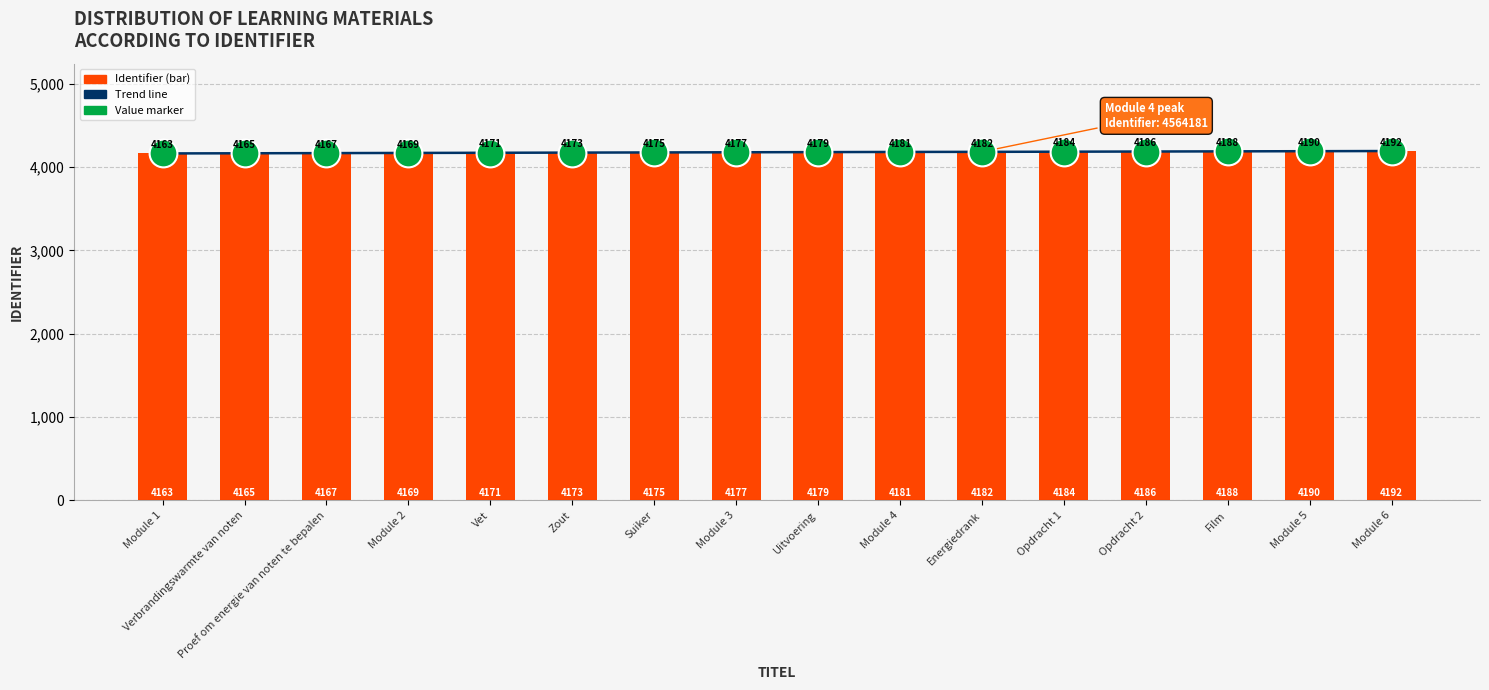

Which series has the largest total across all categories?

Trend